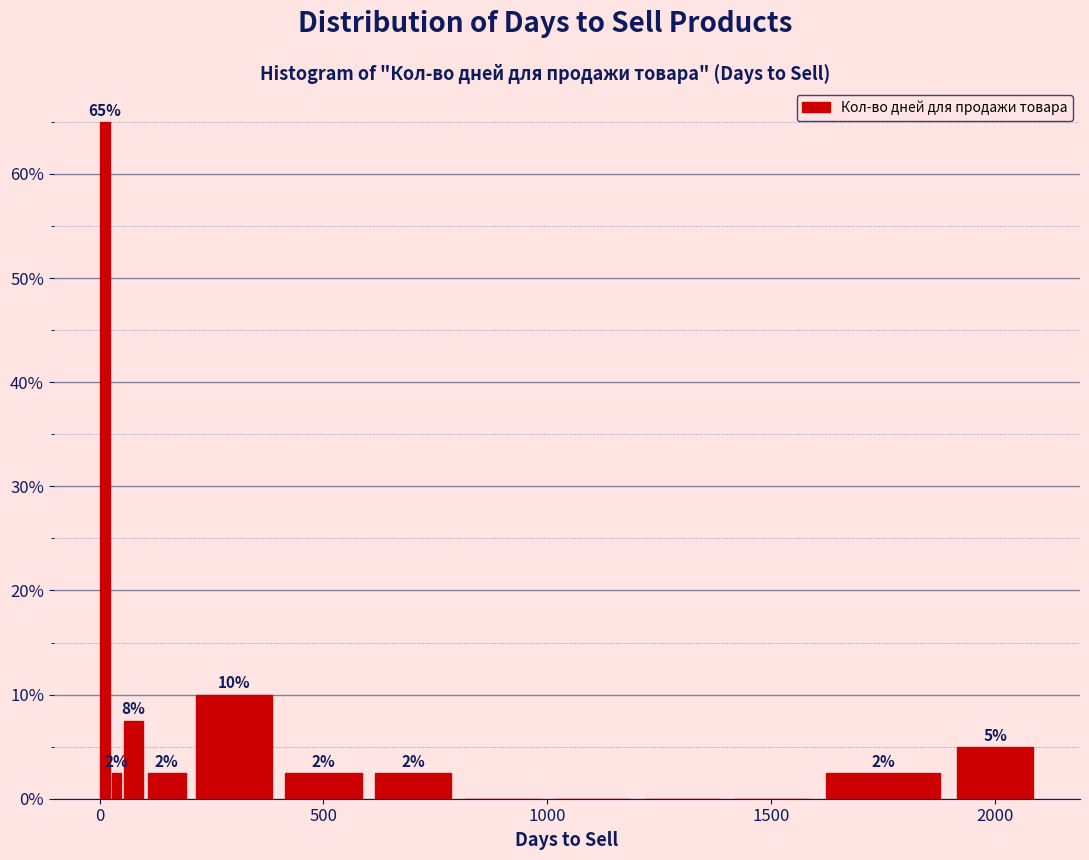

Around what value on the x-axis is the tallest bar? Give the approximate position of its centre, as read against the axis.

0